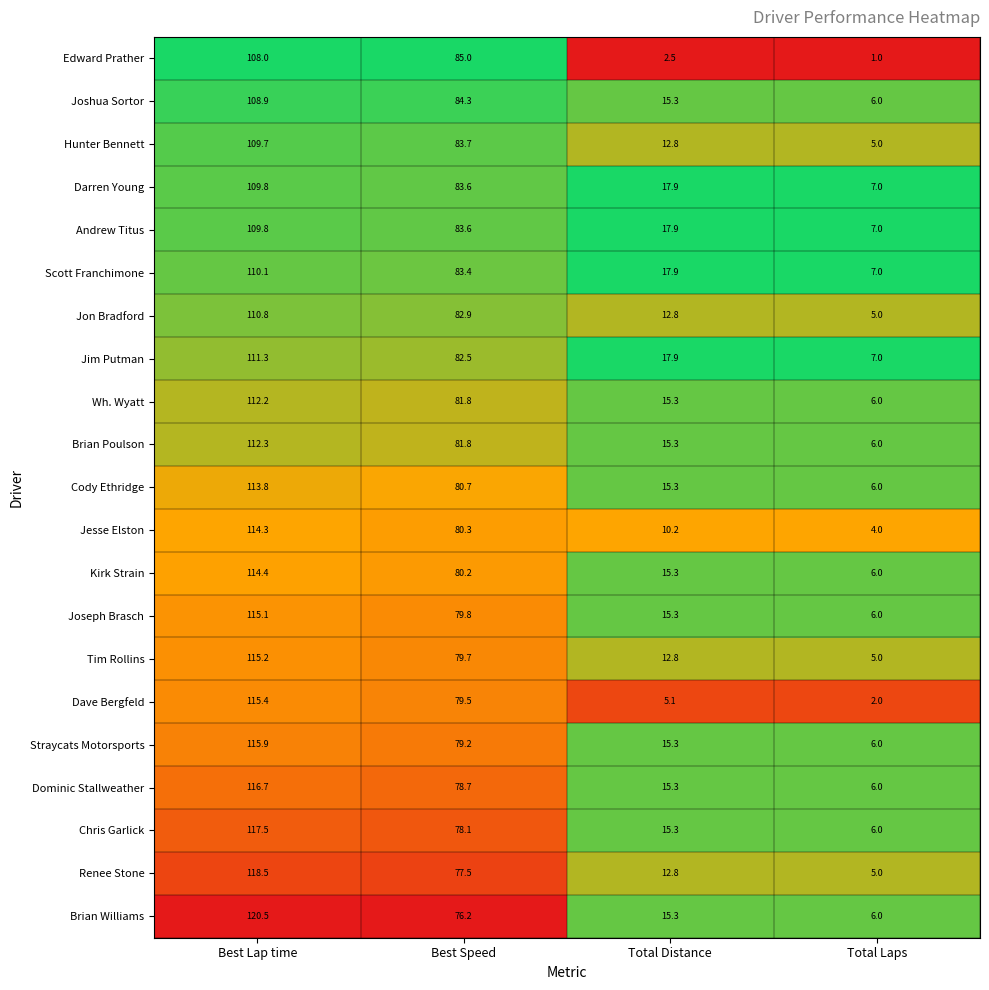

What is the average value of the Jim Putman series?

54.7